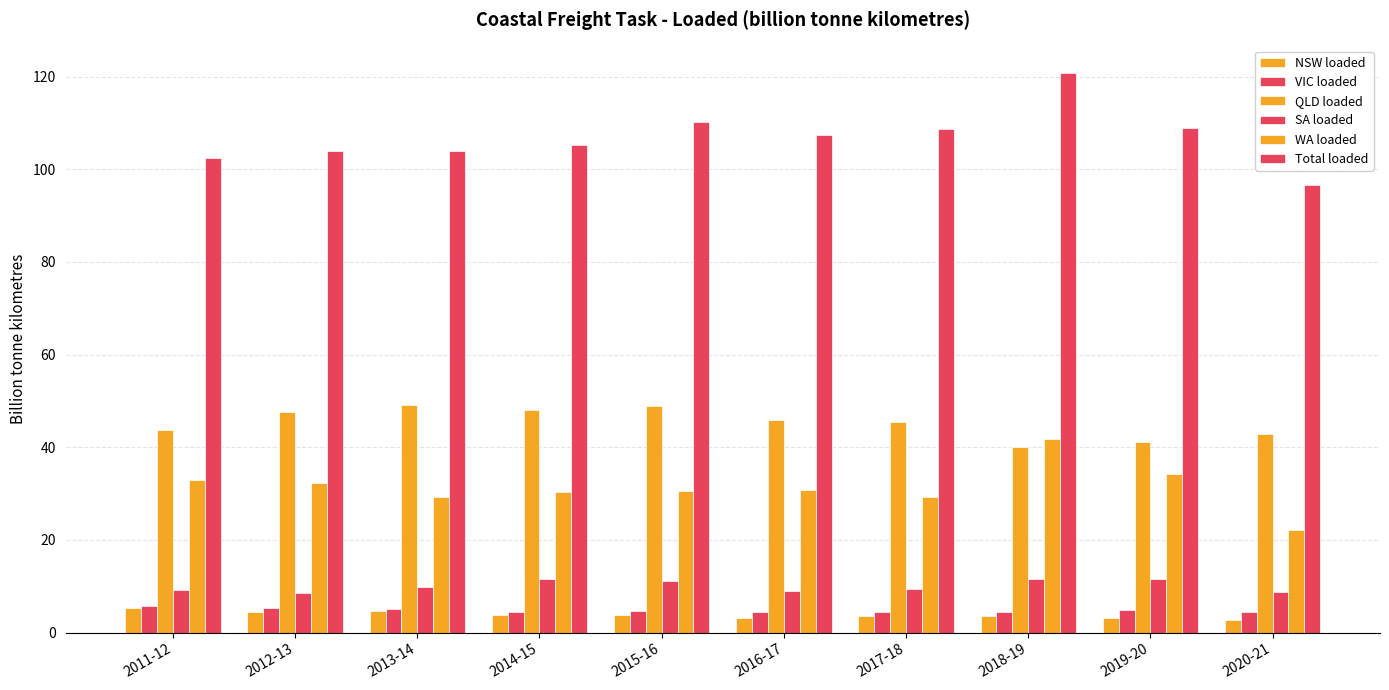

At which category is the sum across all series the highest?

2018-19